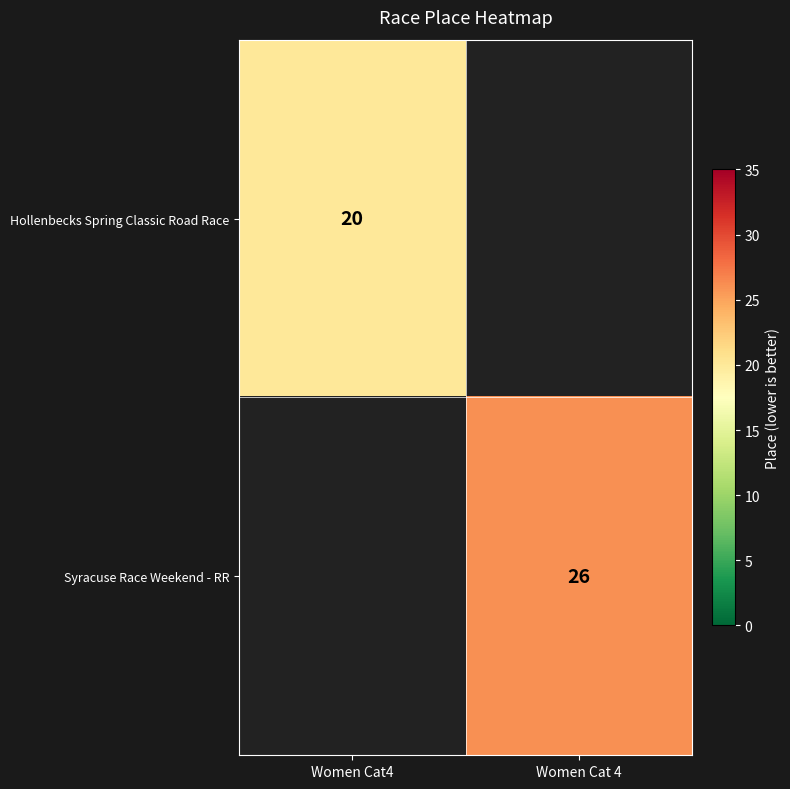

How many data points does each series have?

2